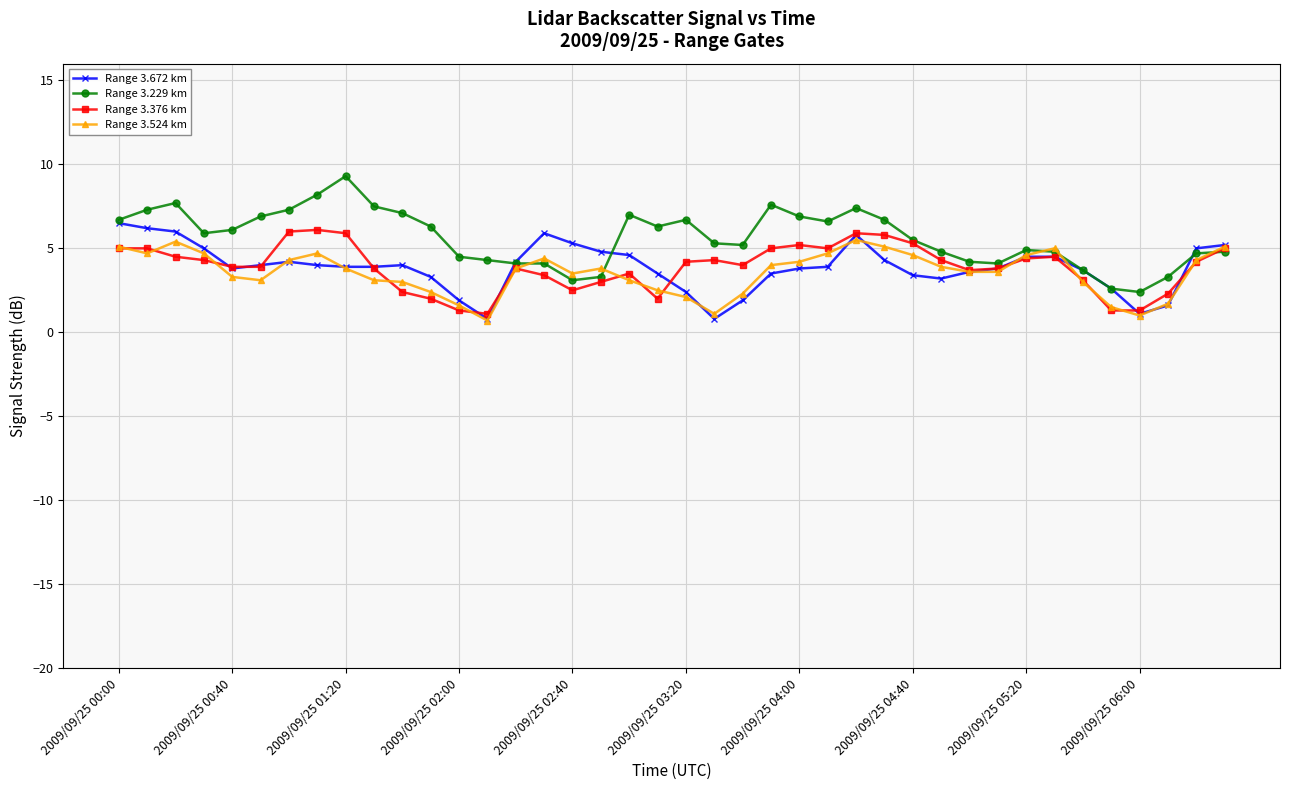

What is the highest value of the Range 3.524 km series?

5.5